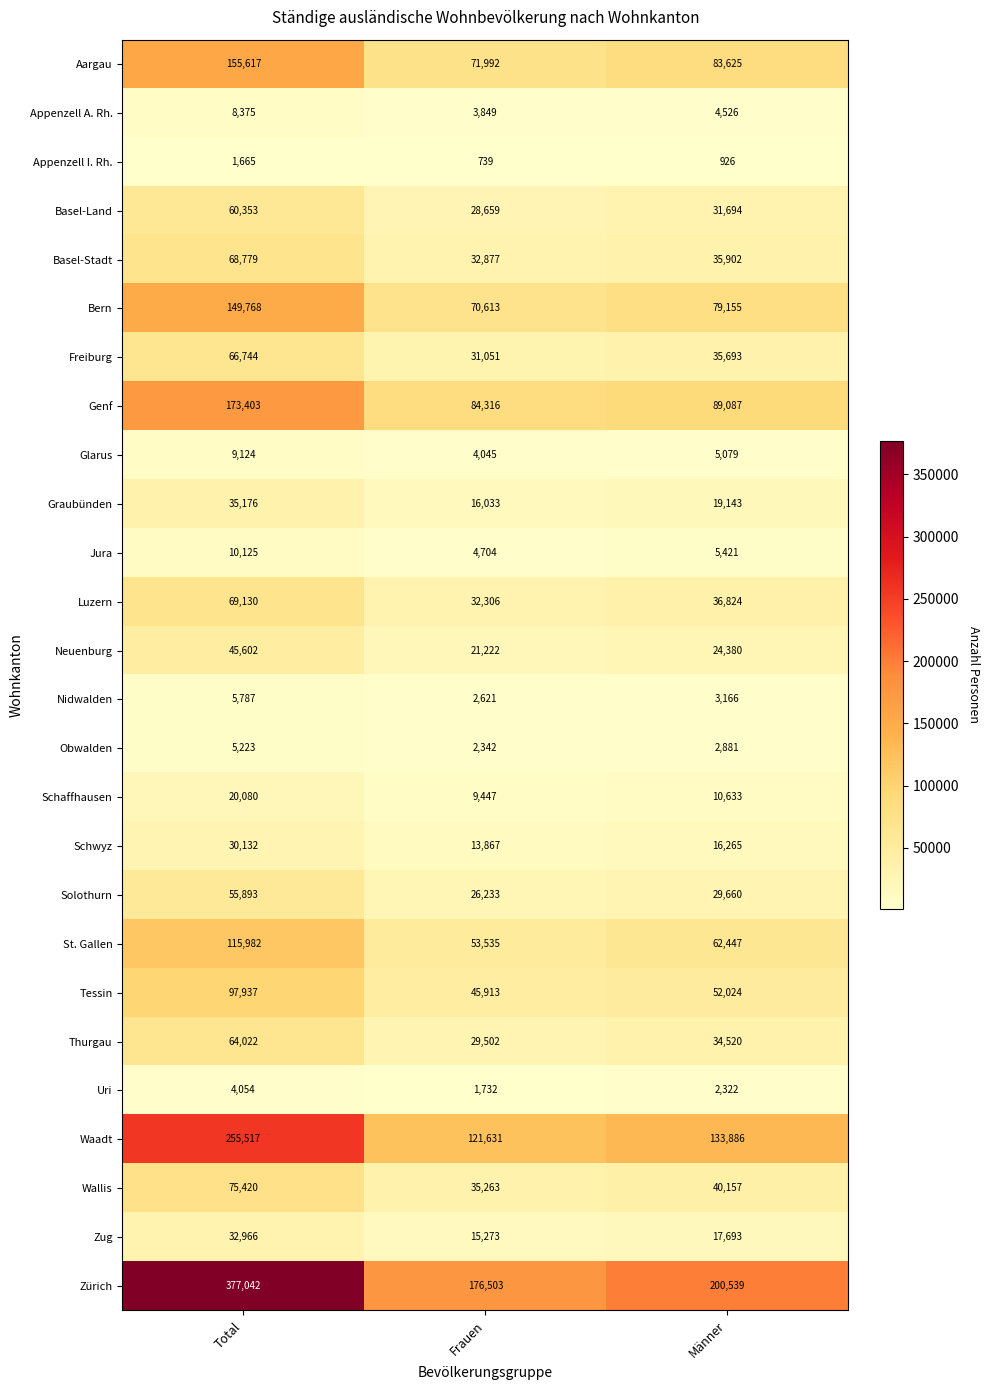

What is the minimum value shown in the chart?

739